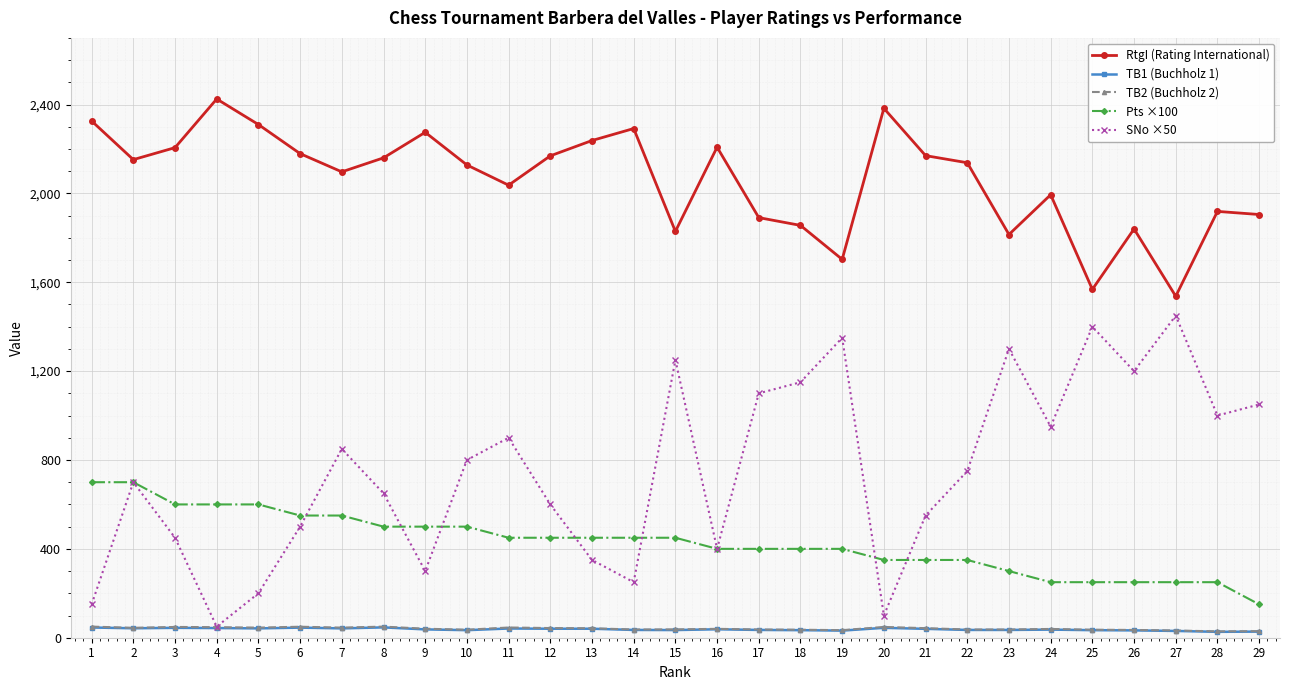

True or false: SNo ×50 has more than 1 points higher than both neighbors.

True